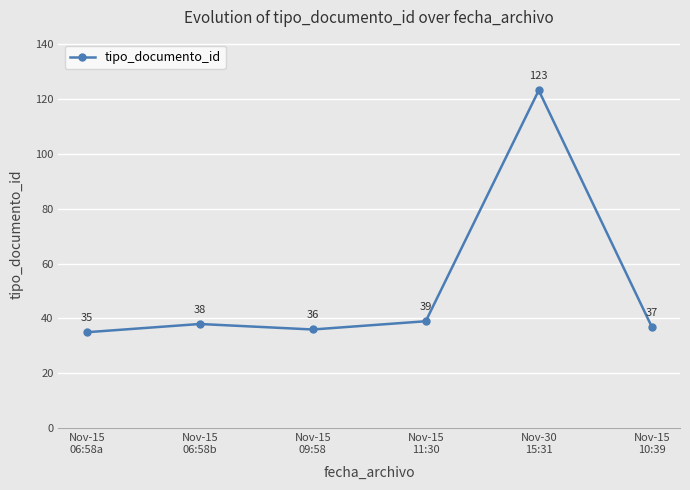

Reading left to right, transcribe all the data shown in this chart.

Nov-15
06:58a=35	Nov-15
06:58b=38	Nov-15
09:58=36	Nov-15
11:30=39	Nov-30
15:31=123	Nov-15
10:39=37